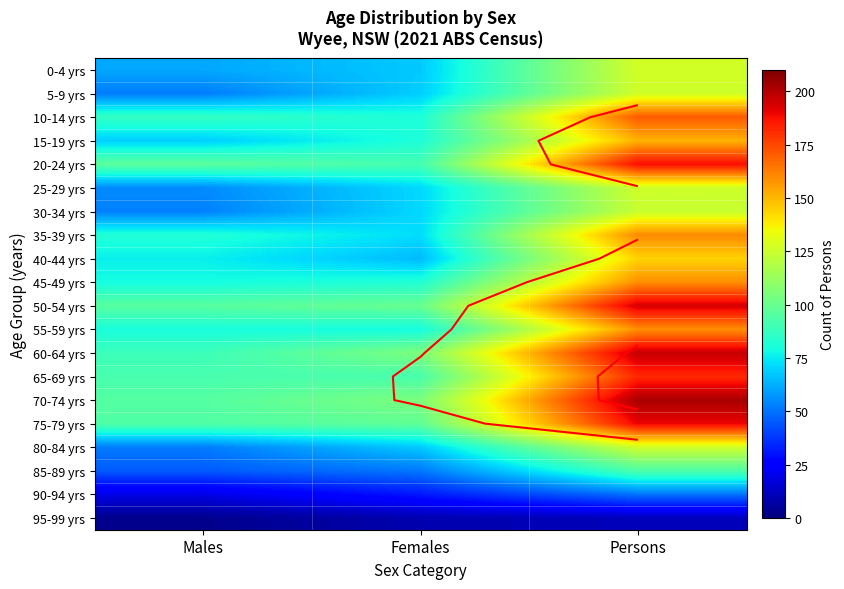

What is the highest value of the 95-99 yrs series?

11